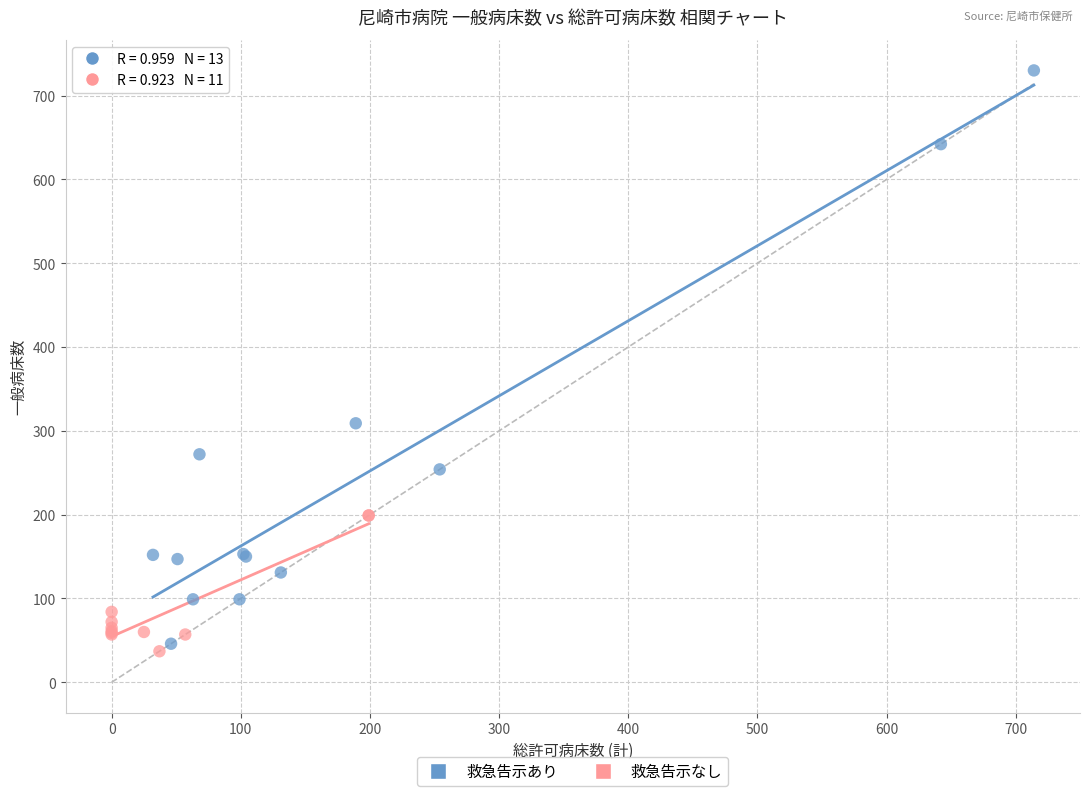

Which series contains the highest Y value?

救急告示あり